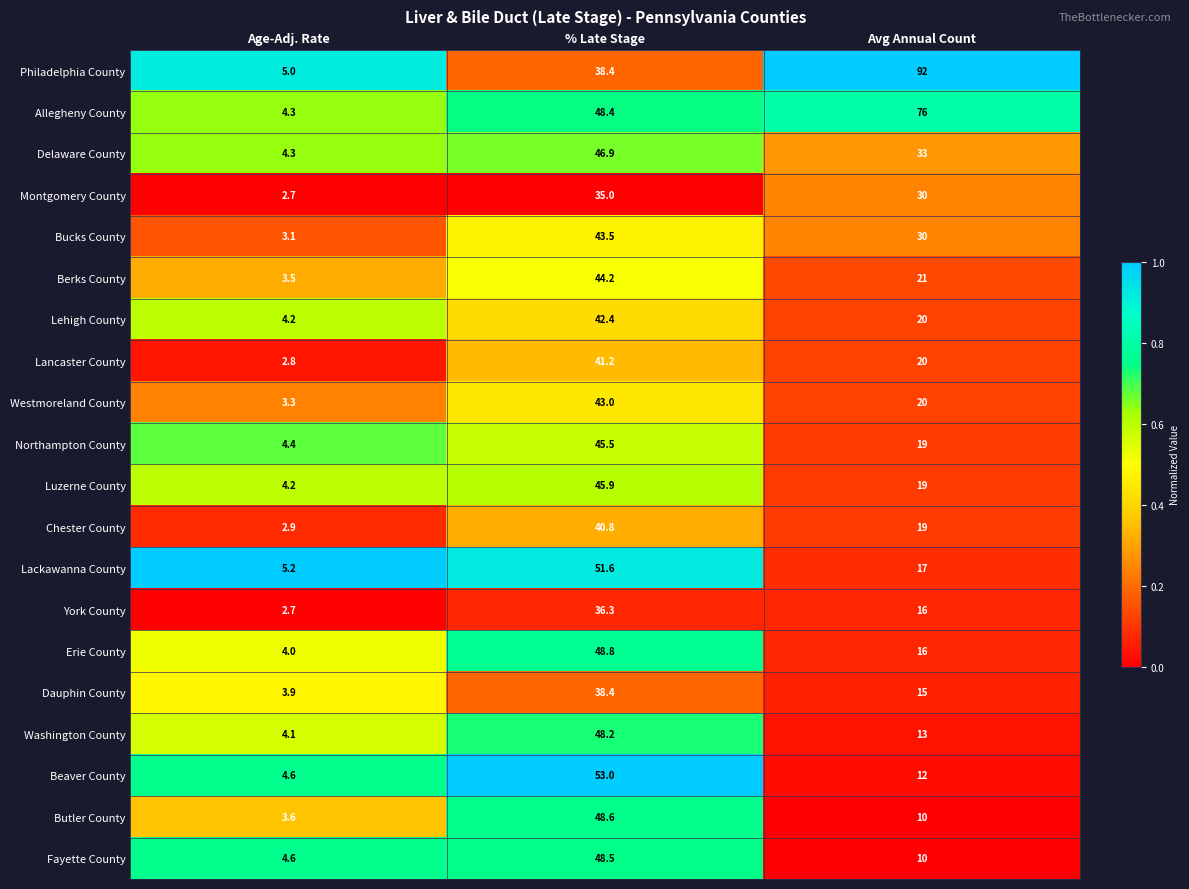

What is the difference between the second highest and minimum values in the York County series?

13.3